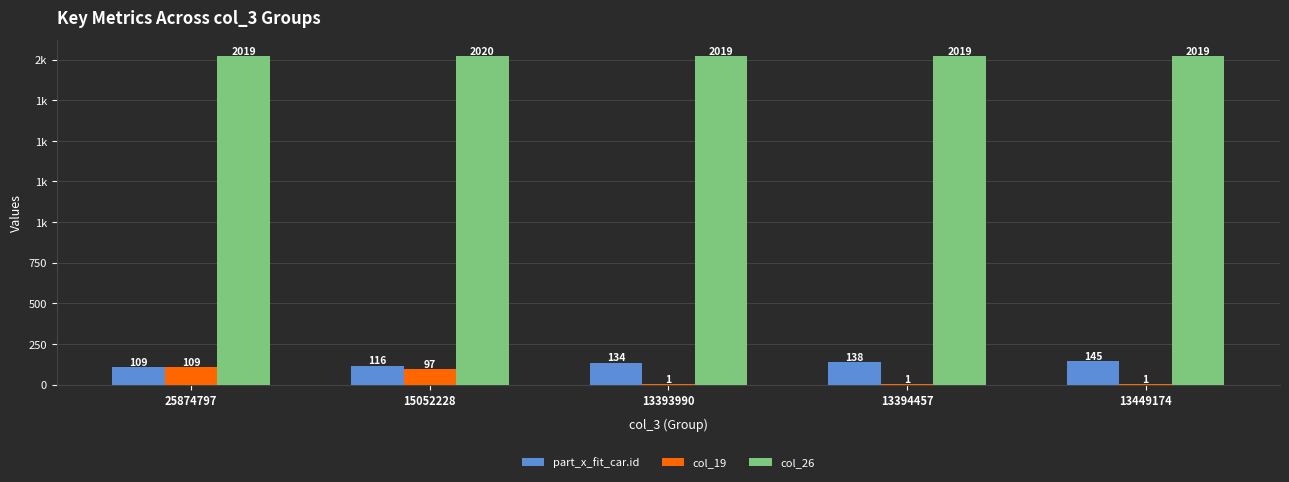

What are all the series names shown in the legend?

part_x_fit_car.id, col_19, col_26